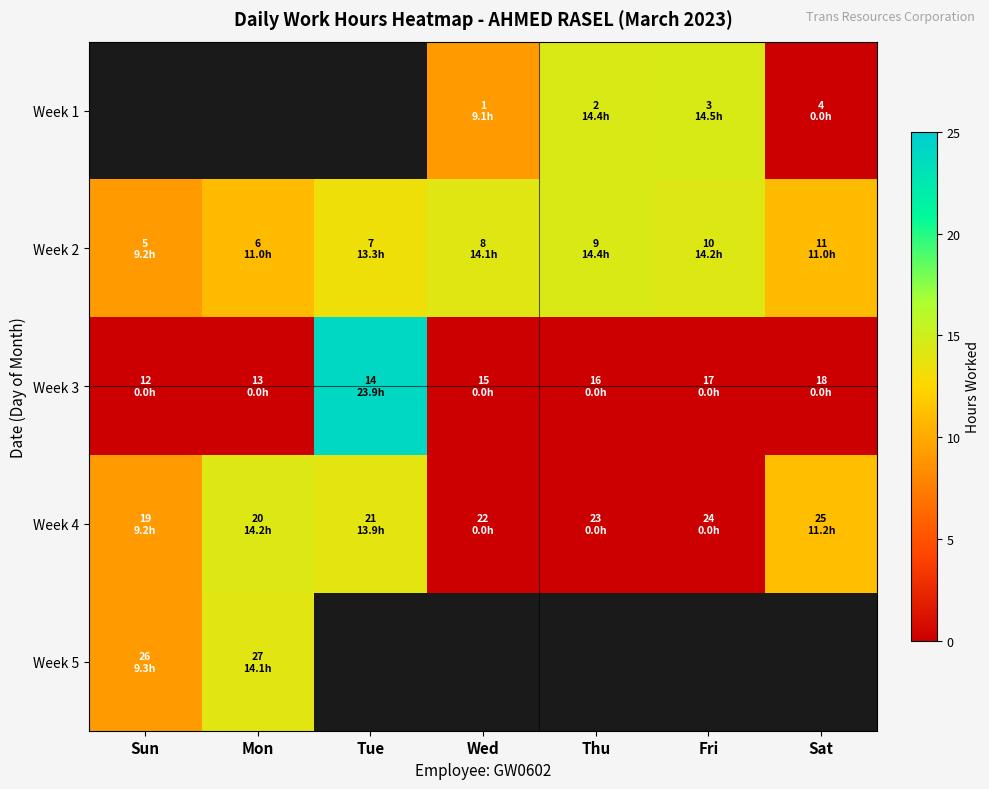

What is the greatest value displayed?

23.9